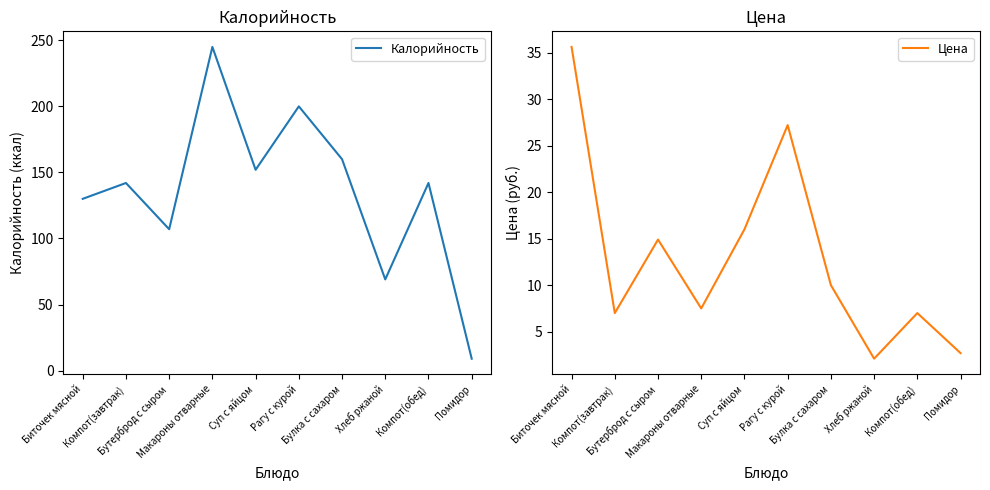

Which label corresponds to the largest value in the chart?

Макароны отварные